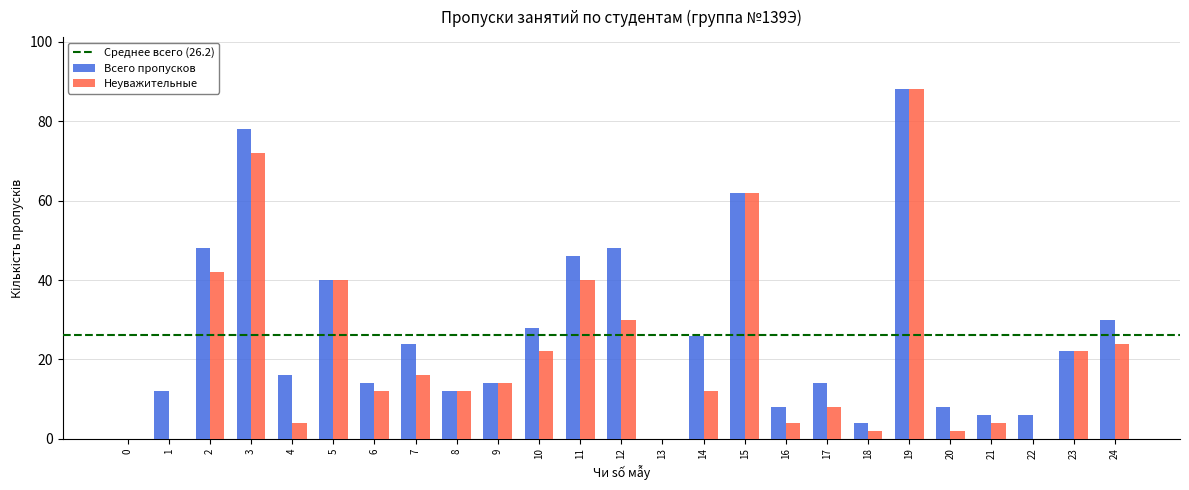

Between 3 and 18, which series saw the biggest shift?

Всего пропусков